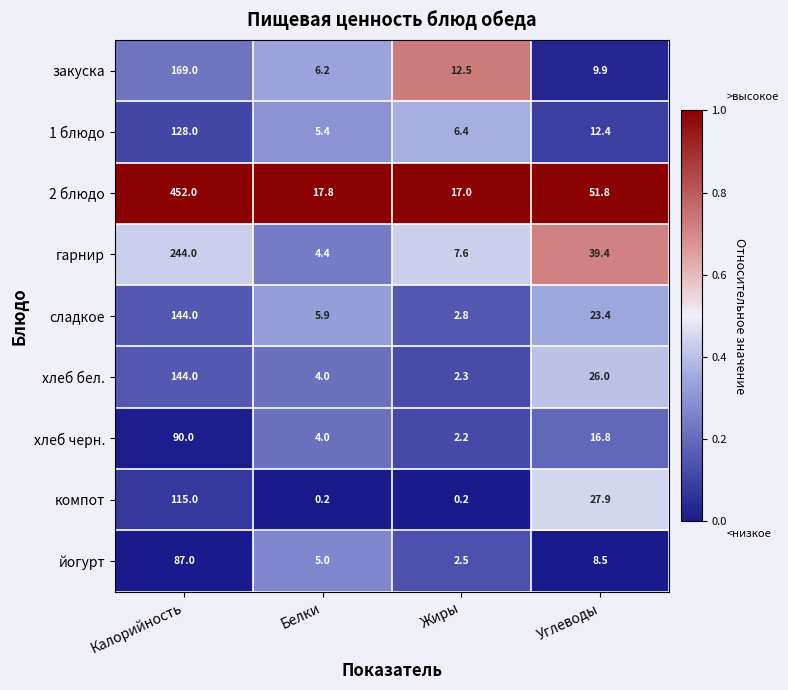

How many data points does each series have?

4